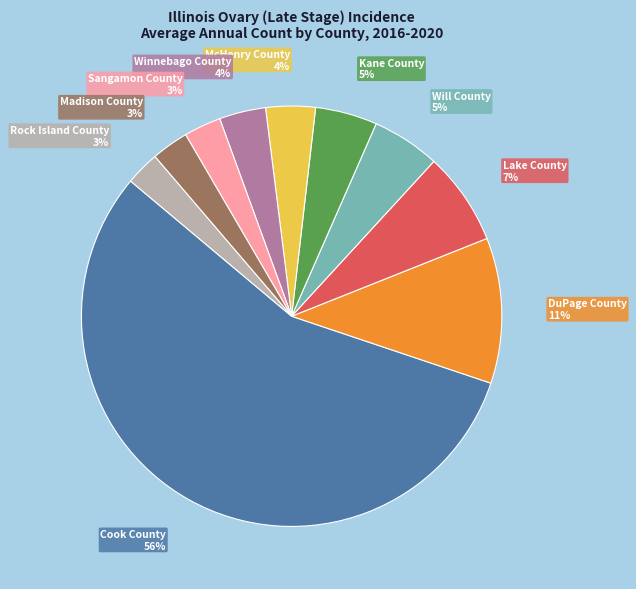

To the nearest percent, what is the difference between the Kane County and McHenry County slice percentages?

1%